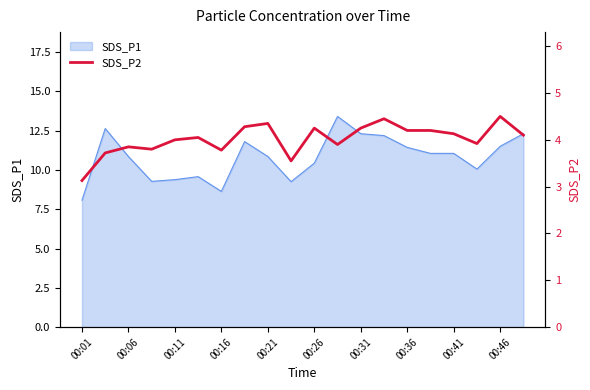

What is the highest value of the SDS_P1 series?

13.4